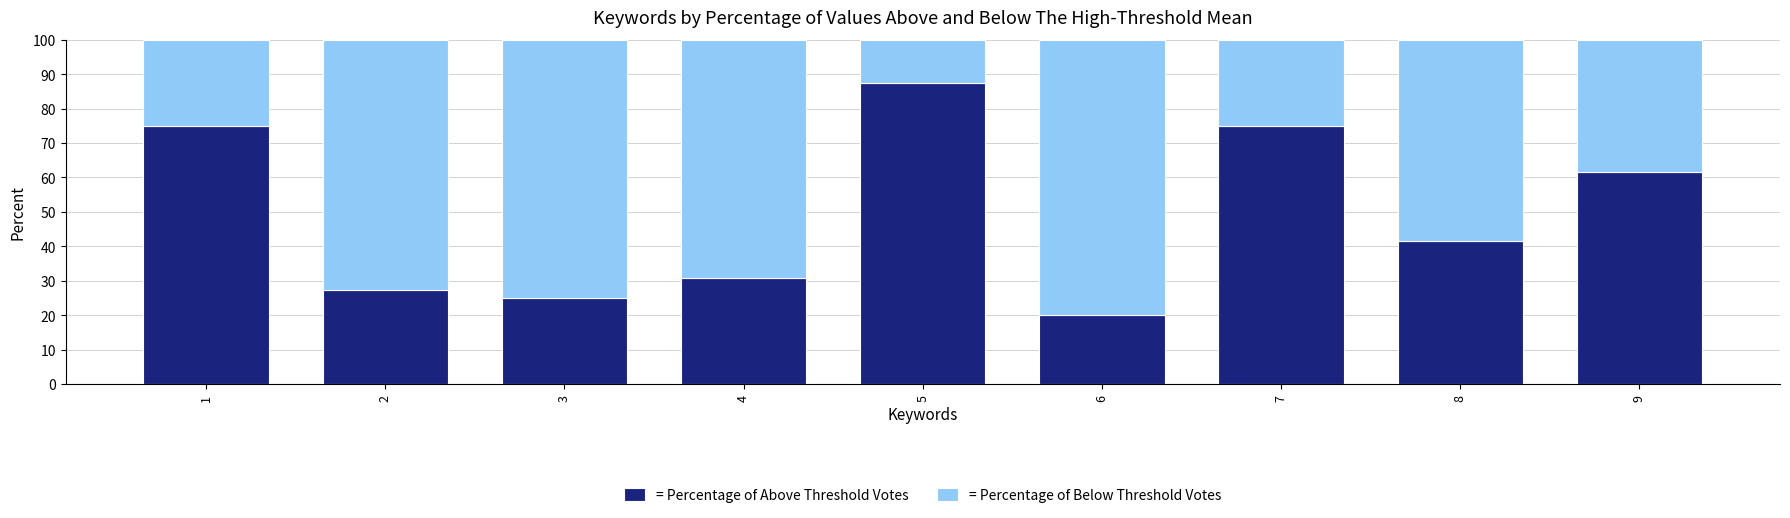

What is the difference between the second highest and second lowest values in the = Percentage of Above Threshold Votes series?

50.0